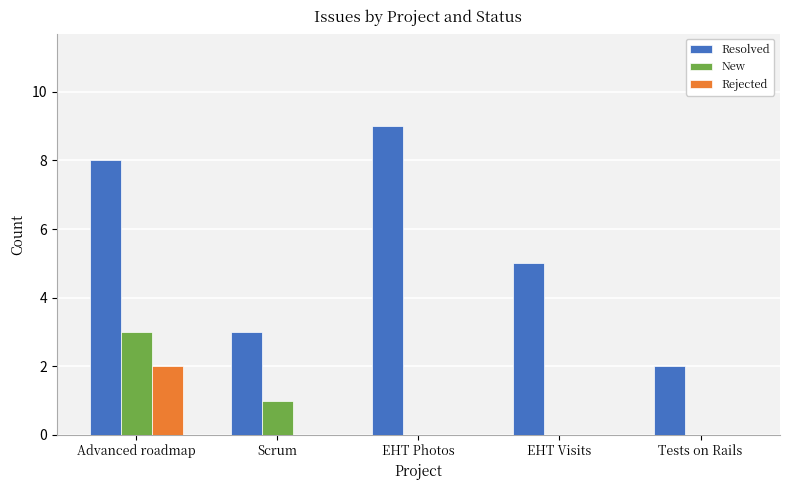

True or false: New has a value of 3 at Advanced roadmap.

True